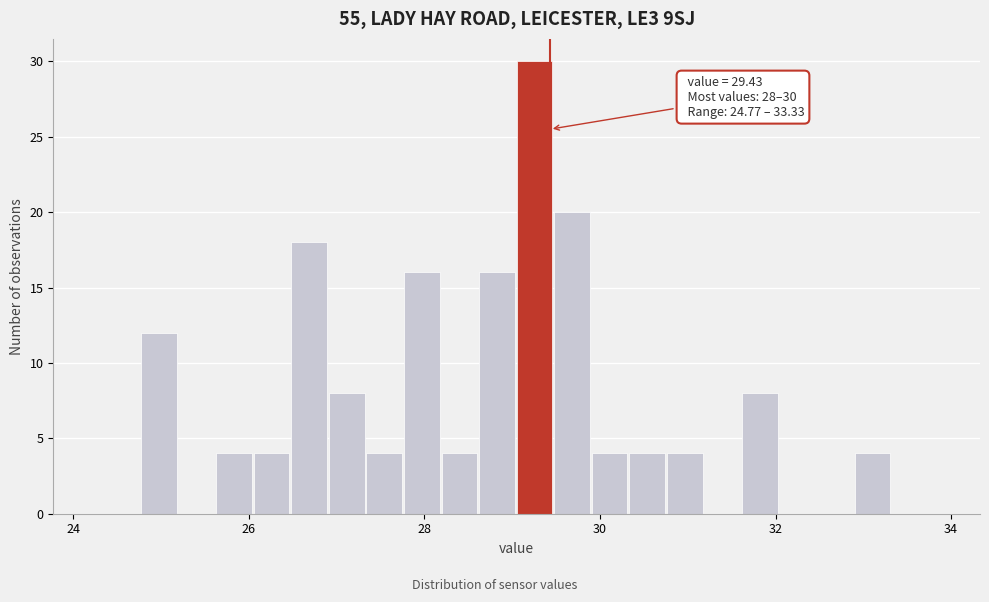

Around what value on the x-axis is the tallest bar? Give the approximate position of its centre, as read against the axis.

29.2